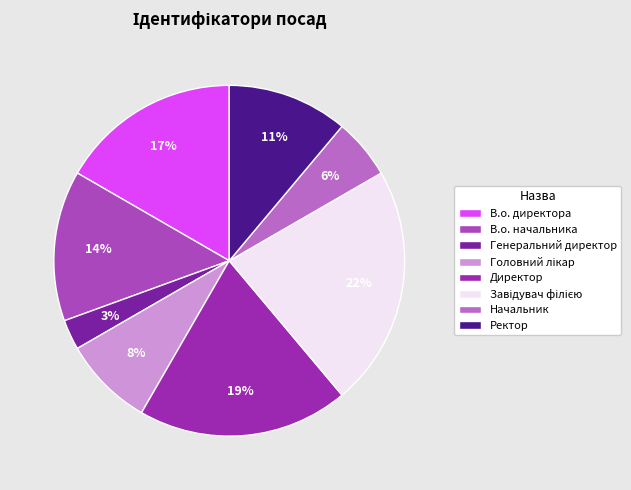

Which has a higher value, Головний лікар or В.о. директора?

В.о. директора